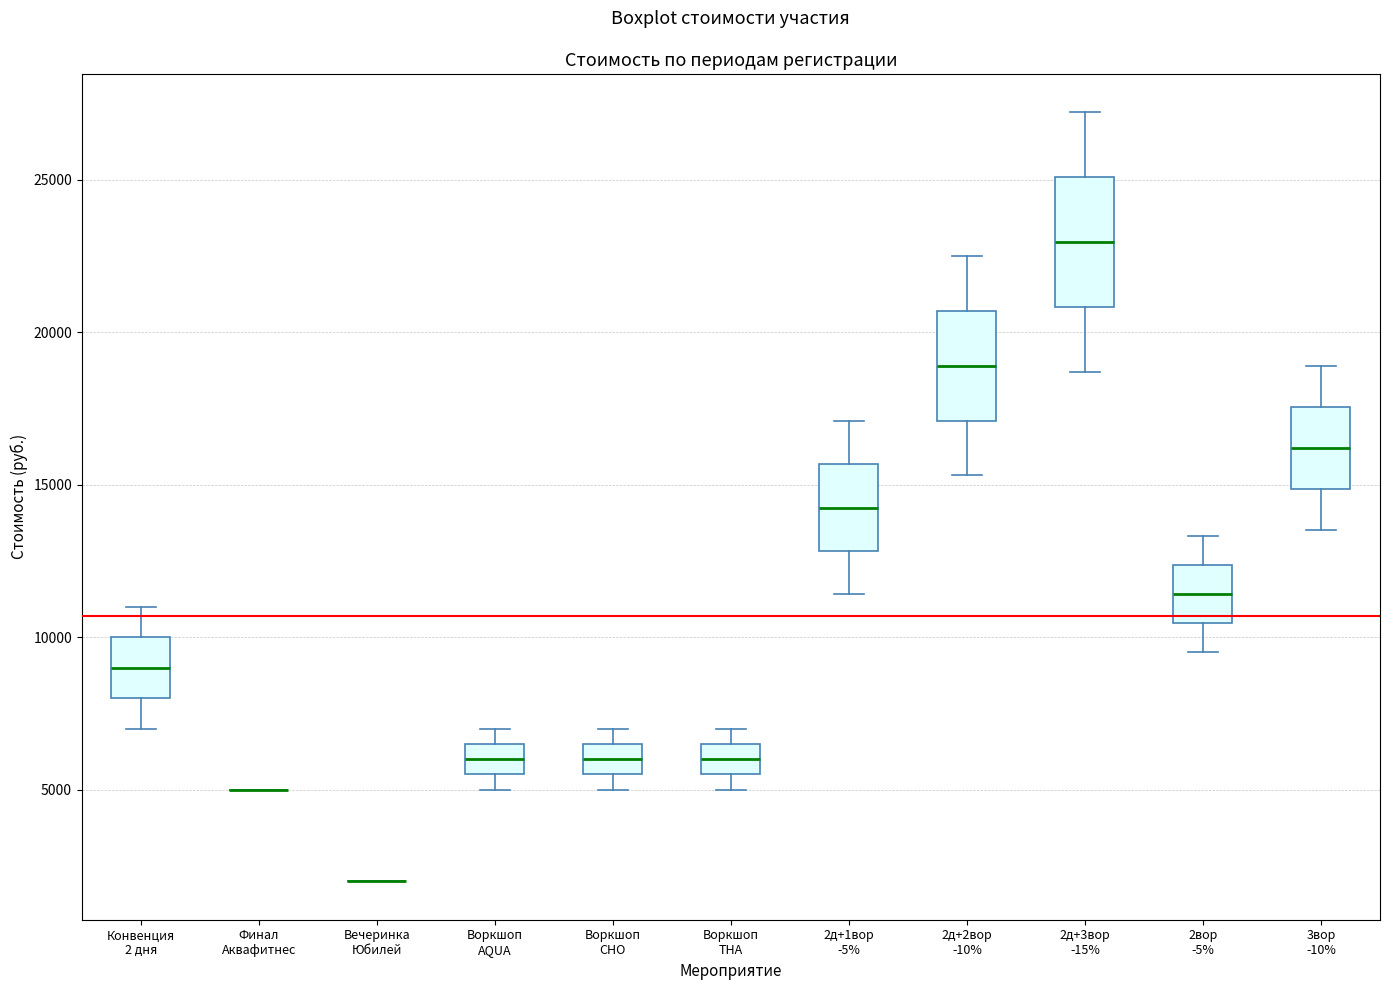

Comparing the boxes themselves (not the whiskers), which one is the tallest?

2д+3вор -15%